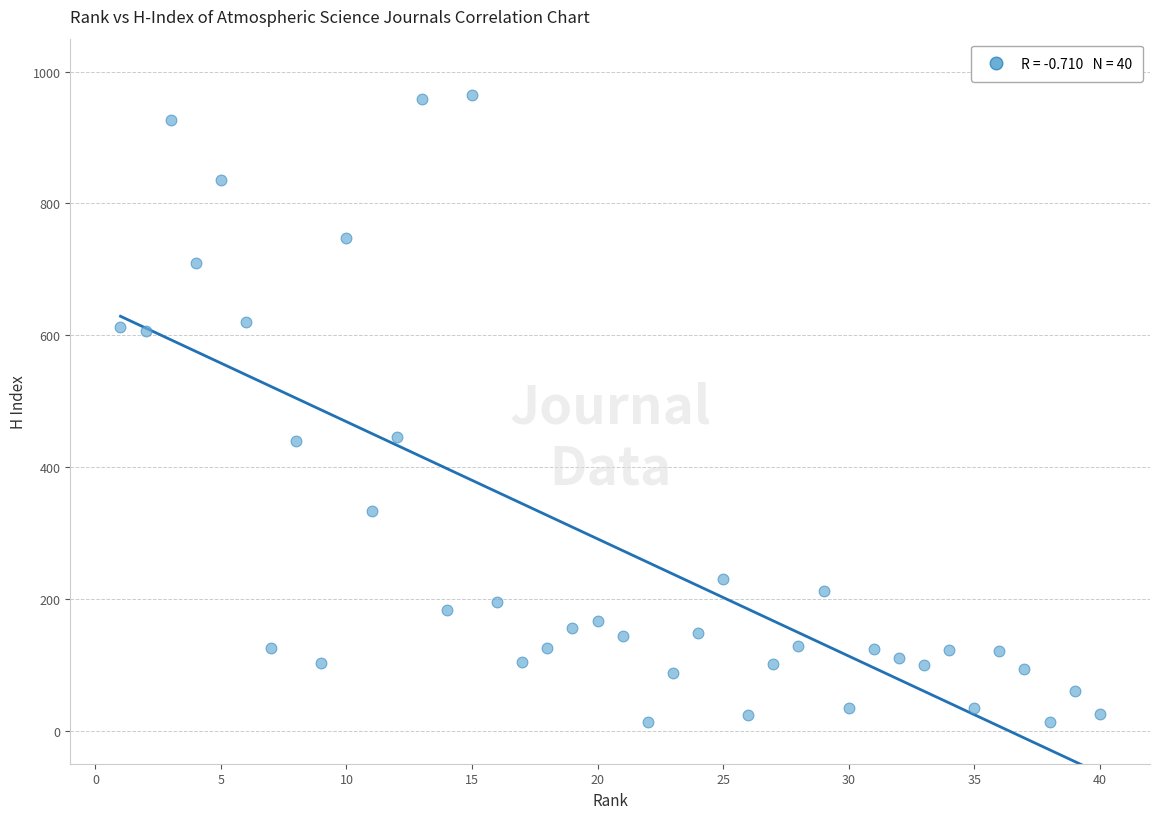

What is the range of Y values (max minus min)?

951